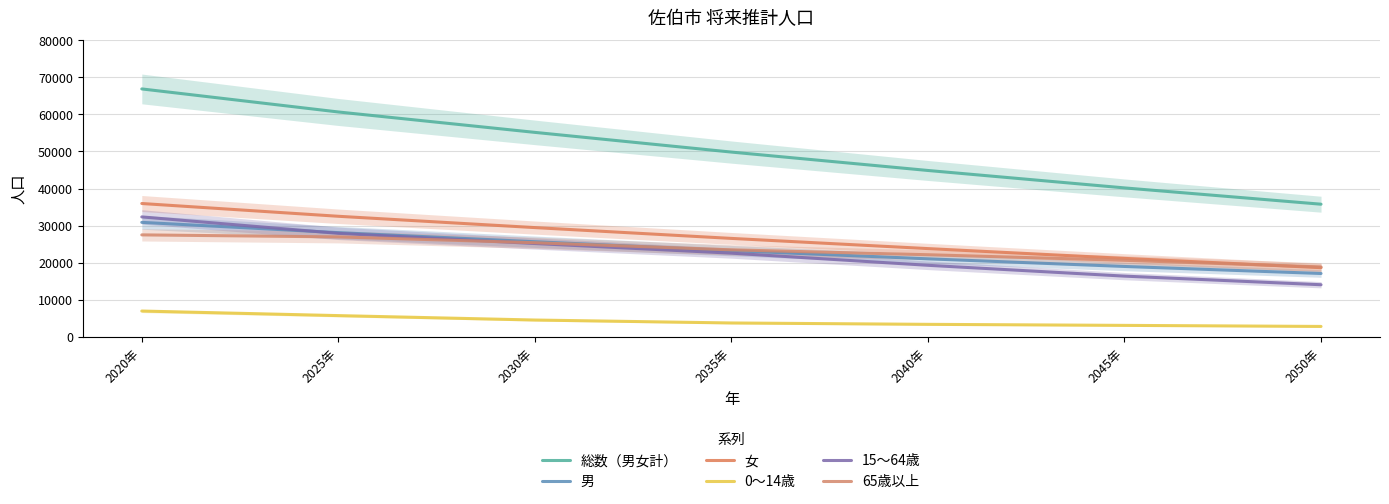

How many values in the 女 series are below 26561?

3